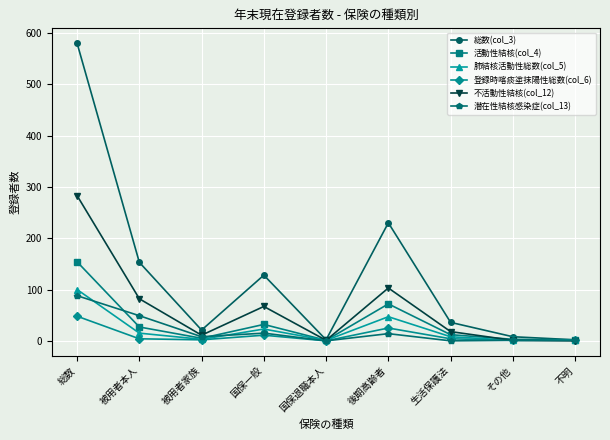

At which category does the chart reach its peak across all series?

総数